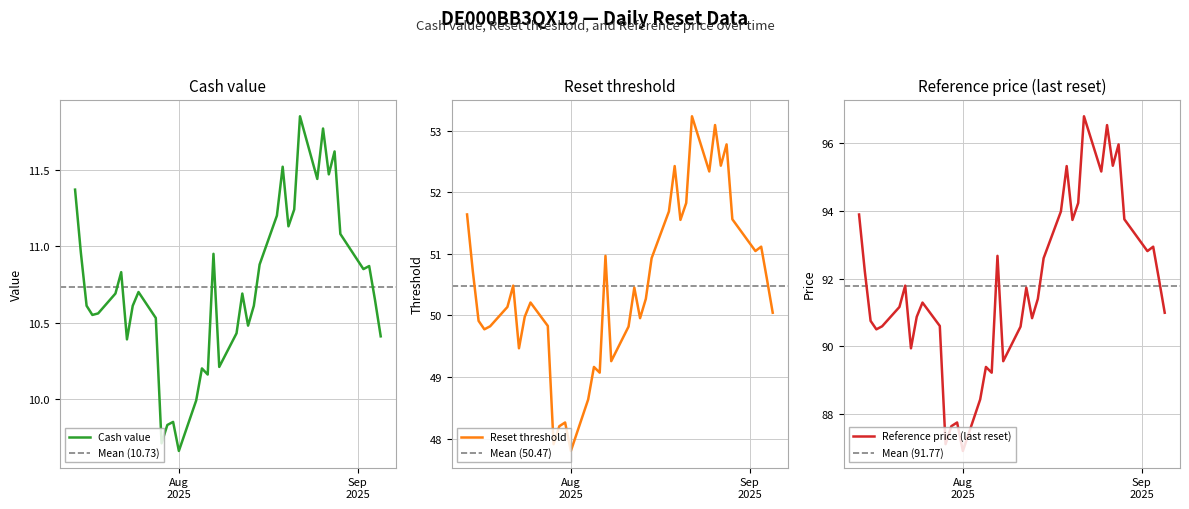

What is the maximum value shown in the chart?

96.8